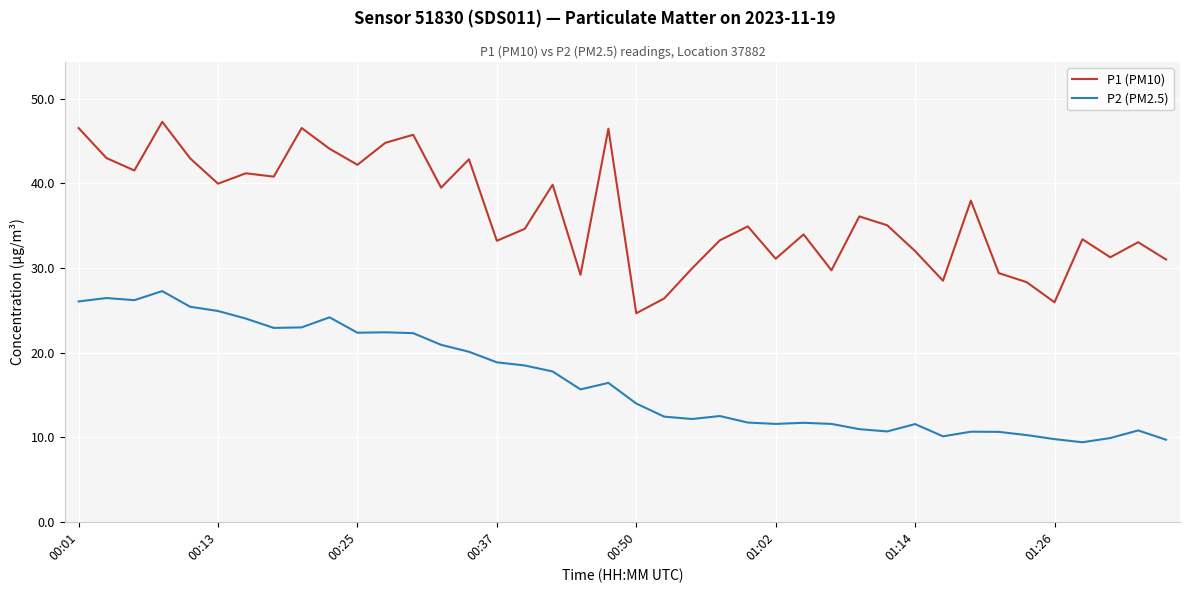

List the series in order of their overall mean, lowest first.

P2 (PM2.5), P1 (PM10)